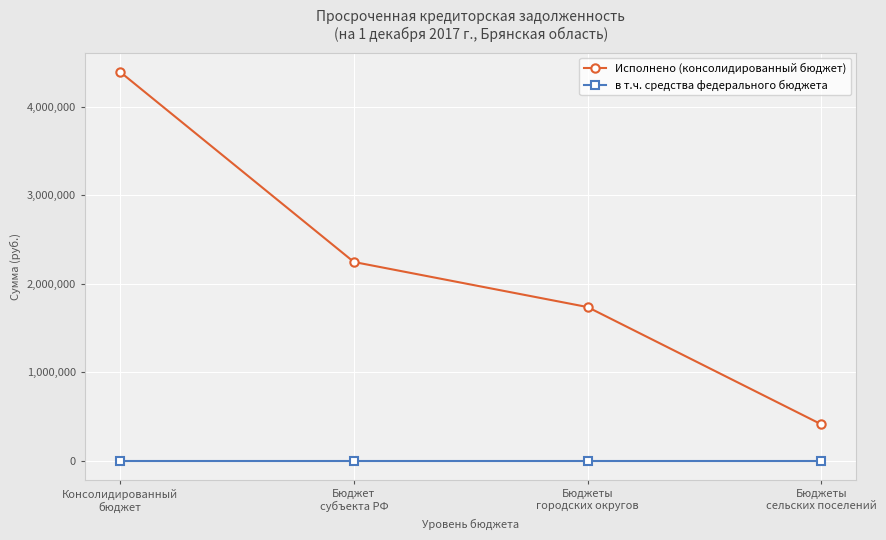

True or false: в т.ч. средства федерального бюджета has more than 2 interior local peaks.

False